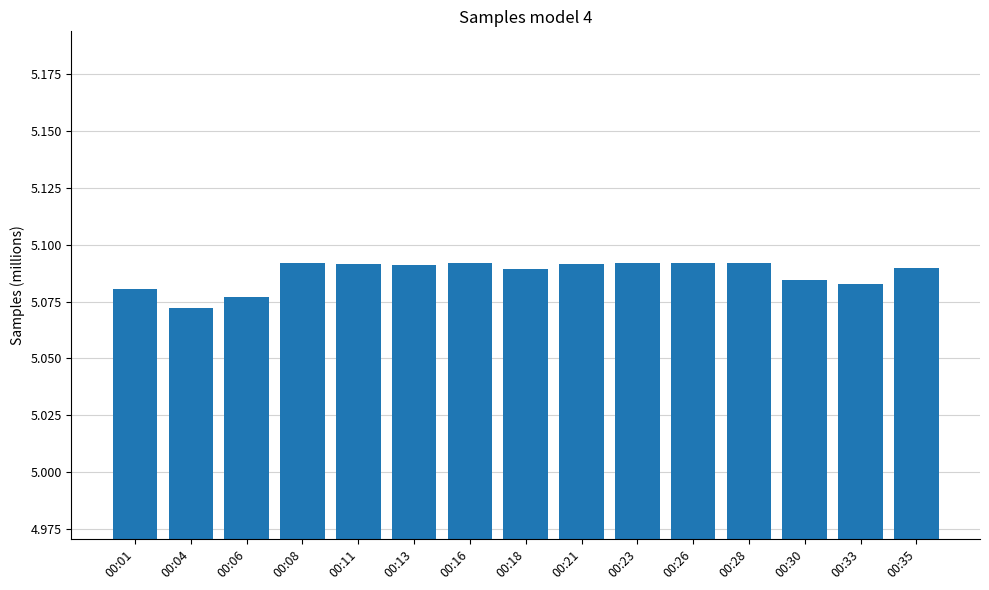

The chart shows a value of 2.9 at 00:33. True or false?

False